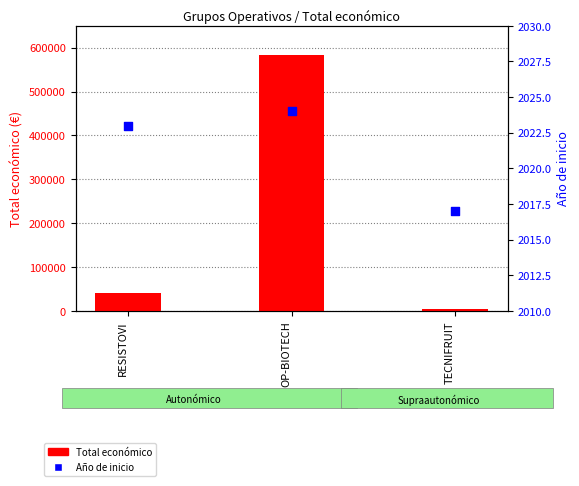

Which series contains the lowest Y value?

Año de inicio